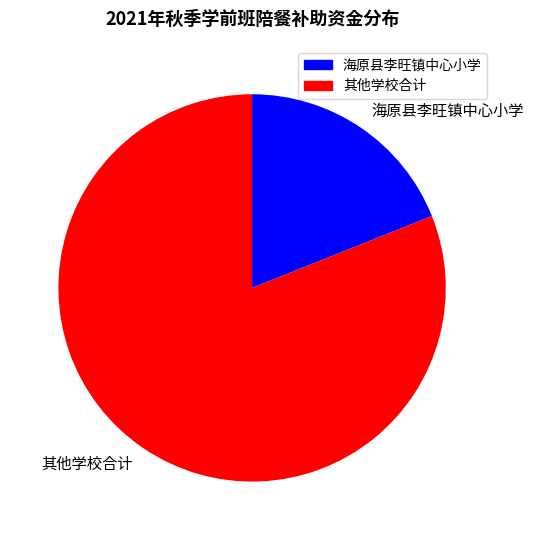

What is the ratio of the value at 其他学校合计 to the value at 海原县李旺镇中心小学?

4.3